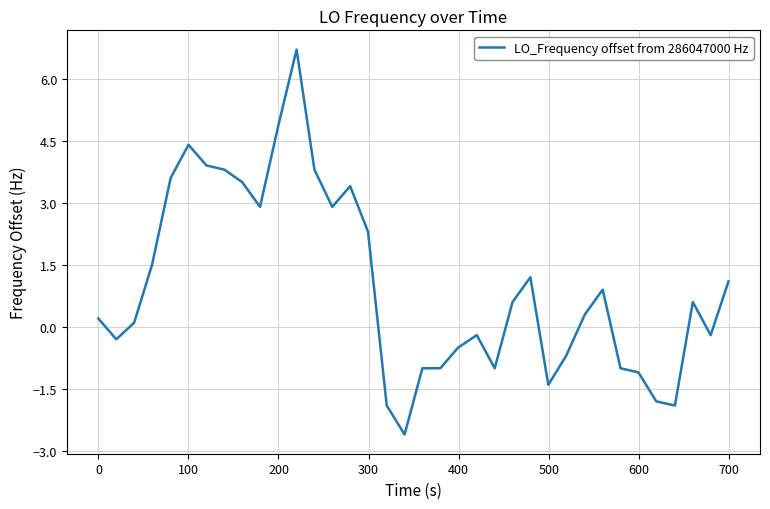

How many values are above zero?

21